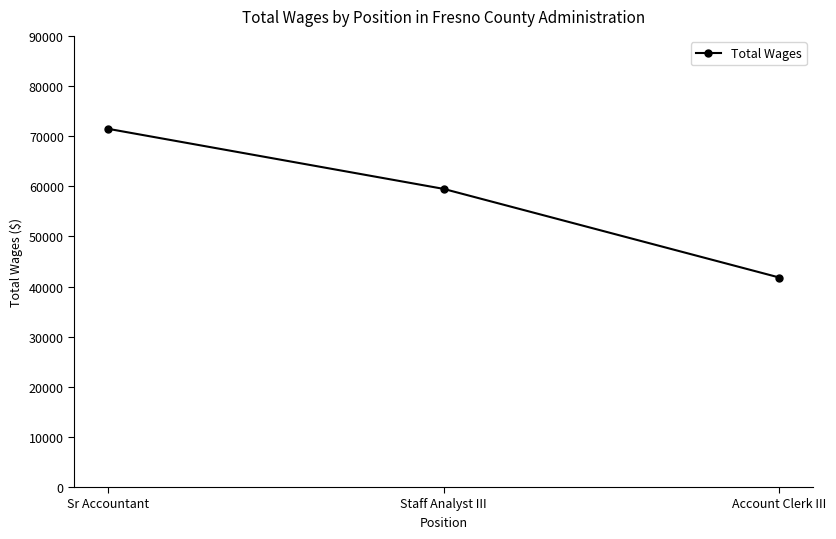

What is the ratio of the value at Sr Accountant to the value at Staff Analyst III?

1.2